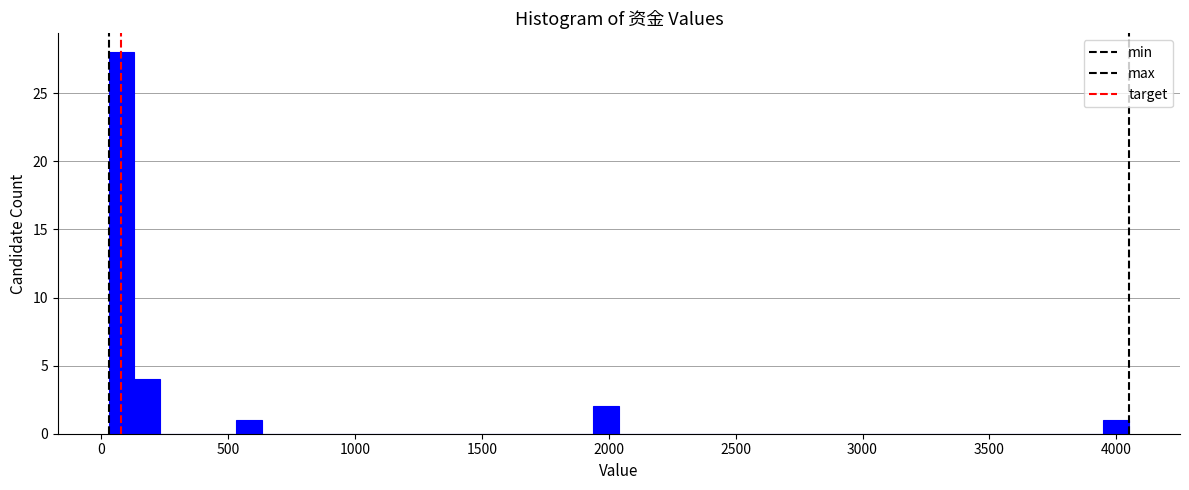

Read against the x-axis, roughly where is the centre of the tallest bar?

100